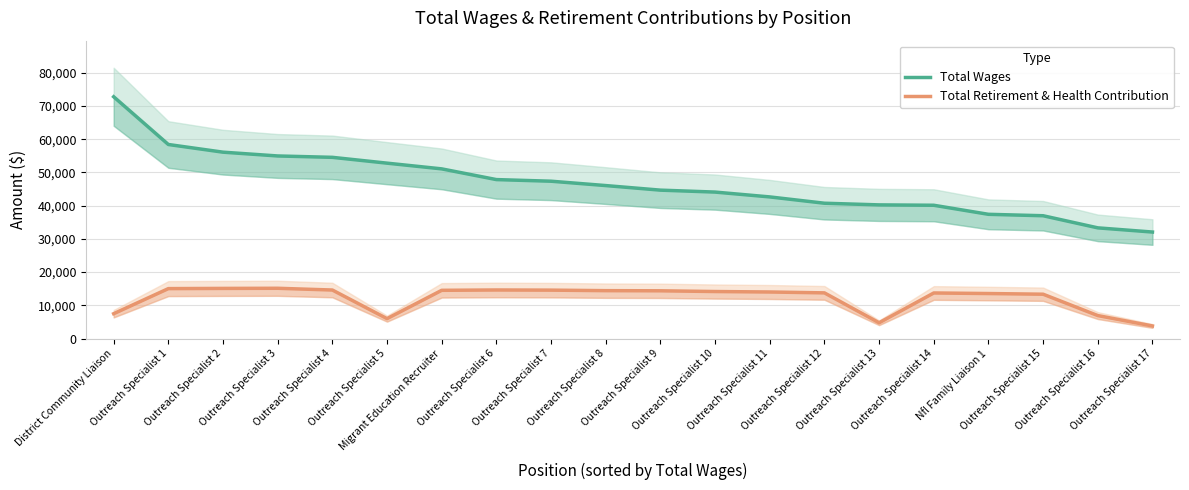

What is the difference between the second highest and second lowest values in the Total Retirement & Health Contribution series?

10343